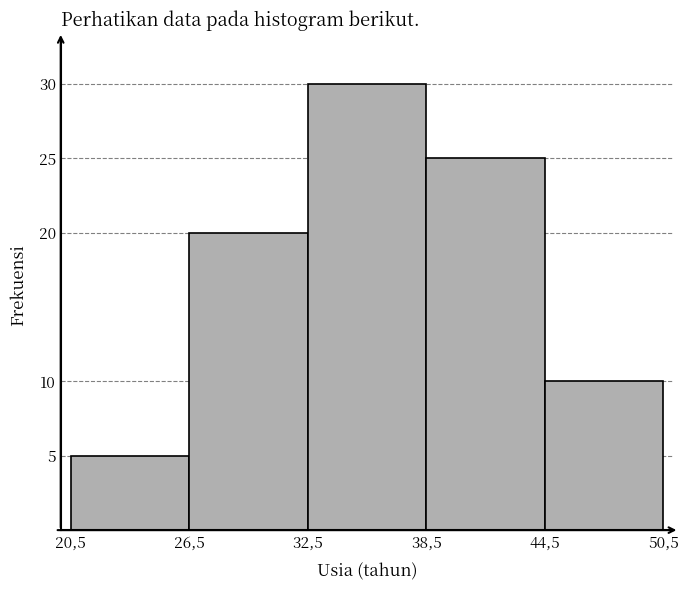

Reading left to right, extract all data points from this chart.

5	20	30	25	10